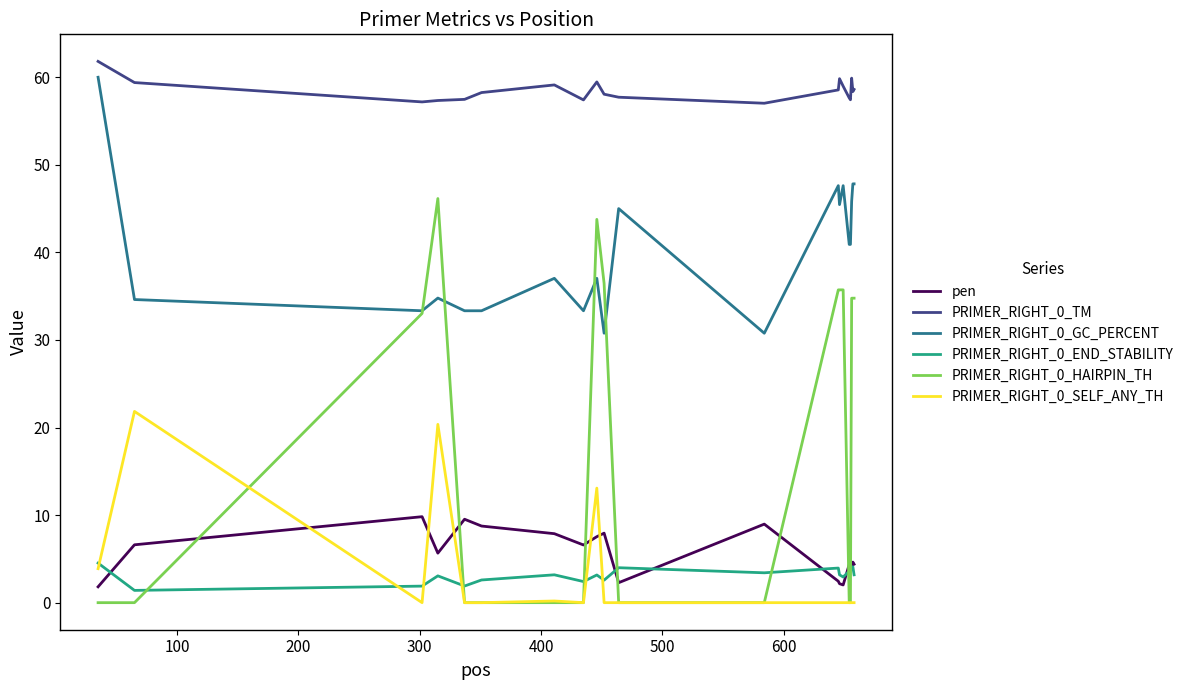

What is the lowest value of the PRIMER_RIGHT_0_END_STABILITY series?

1.4